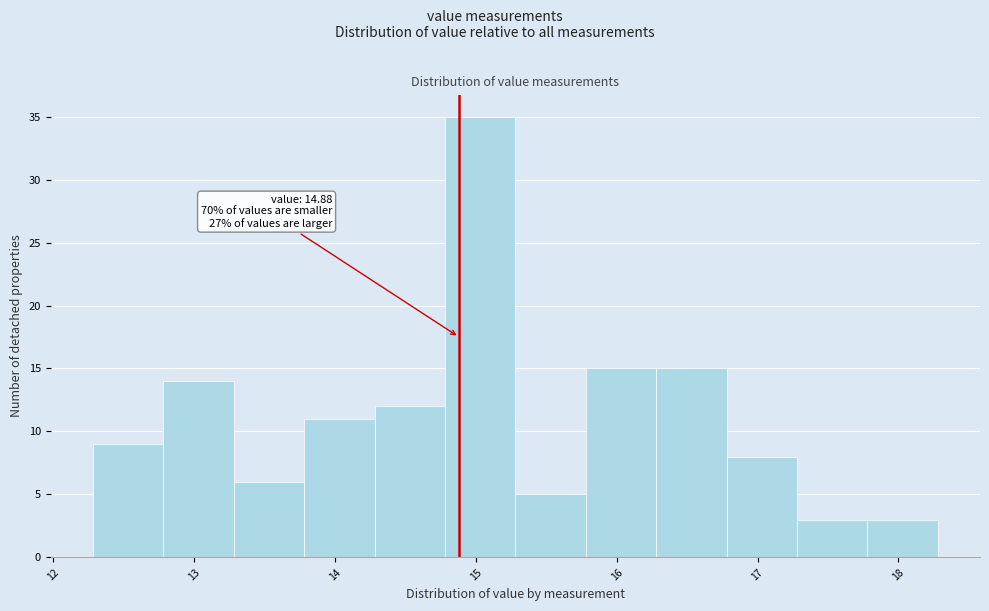

Which range on the x-axis has the tallest bar?

14.78 to 15.28